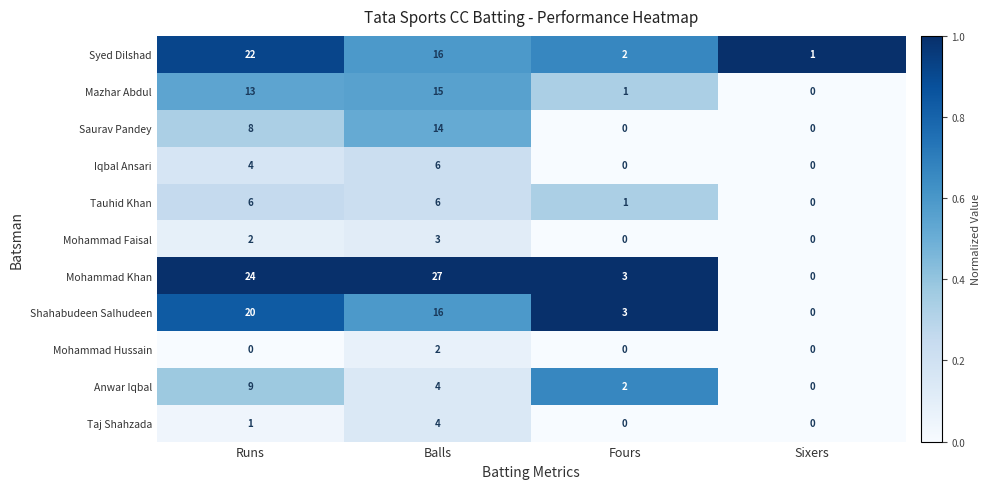

How many data points does each series have?

4